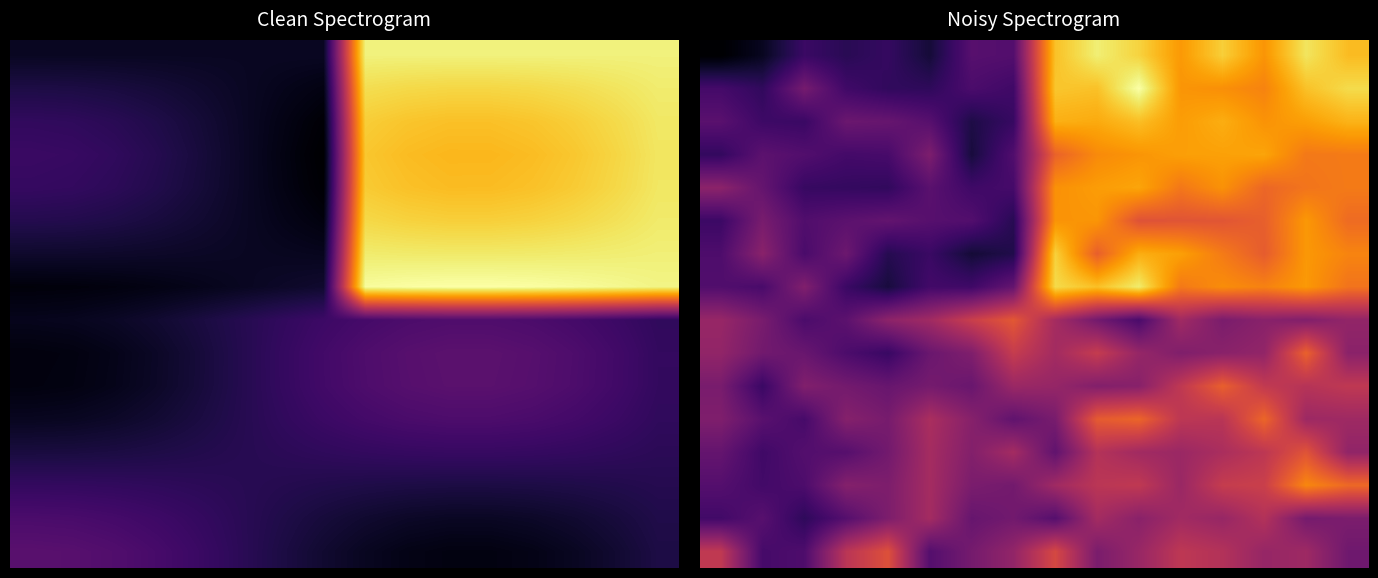

What is the smallest value displayed?

-3.4